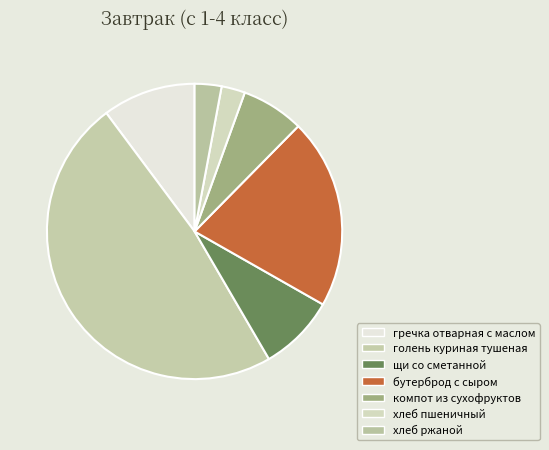

To the nearest percent, what is the difference between the largest and smallest slice percentages?

46%